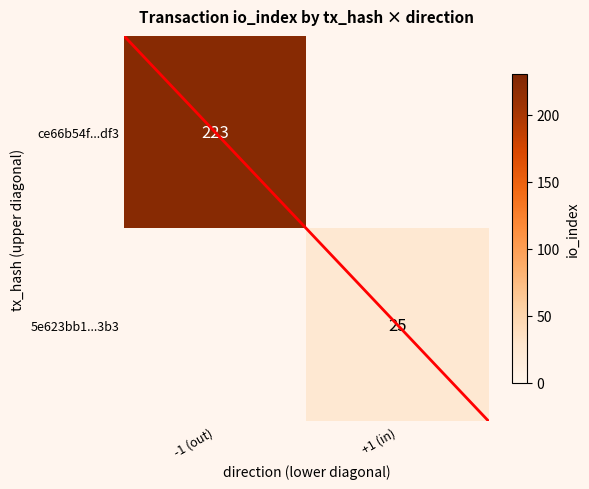

Is the value of ce66b54f...df3 at -1 (out) greater than the value of 5e623bb1...3b3 at +1 (in)?

Yes